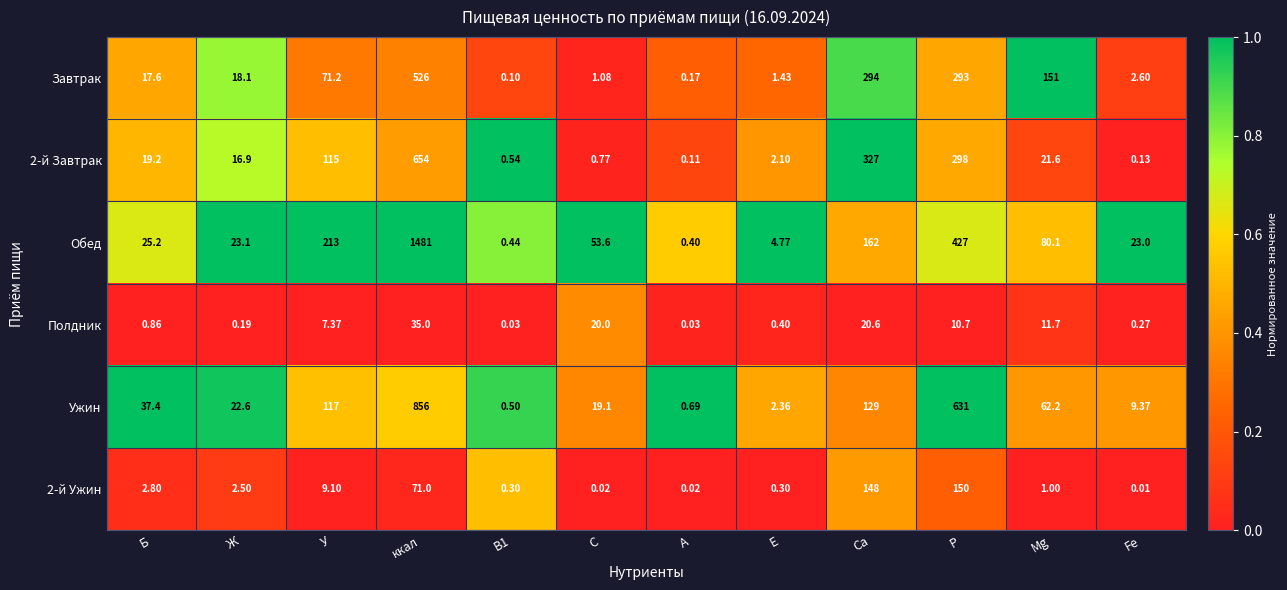

At which label does Обед first exceed 53?

У